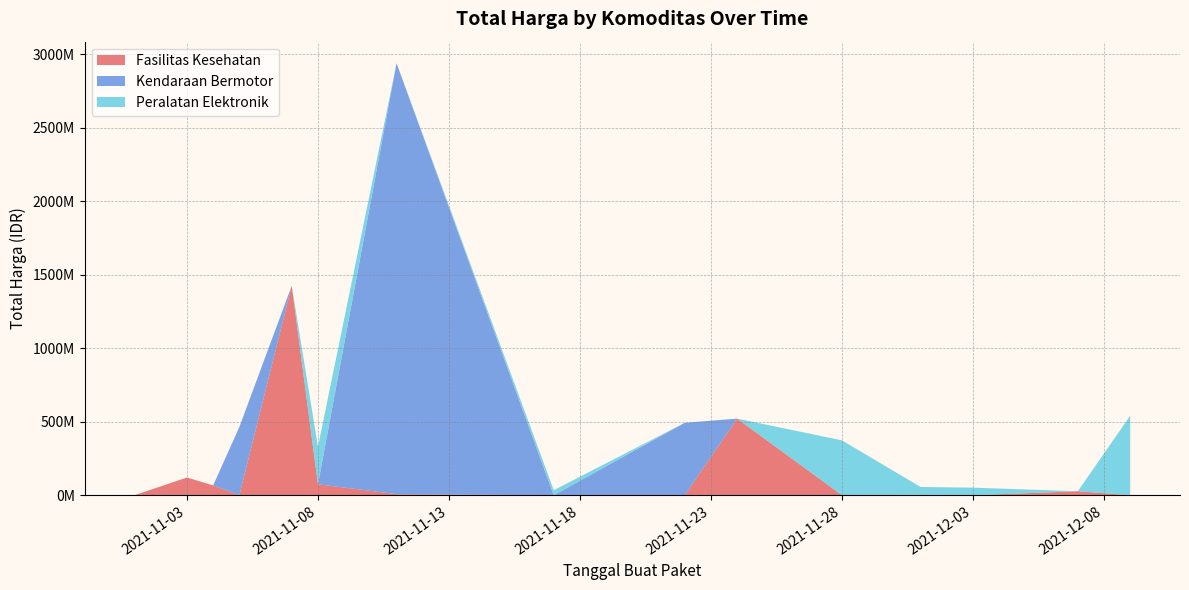

Reading right to left, list all the values displayed in this chart.

Fasilitas Kesehatan: 27412000	23653000	43859200	12453900	5129000	8742500	182000	4672200	265000	2772000	98772570	78000	333600	7401240	15513960	9180000	577875	32441200	34000000	477600000	49730040	1425867900
Kendaraan Bermotor: 0	0	0	0	0	0	0	0	0	0	0	0	0	0	0	0	0	0	493000000	2892122000	39440000	464002100
Peralatan Elektronik: 0	0	0	0	0	0	0	0	0	0	0	0	0	0	541071000	51601000	56152800	373404000	34292000	4350000	250350000	0